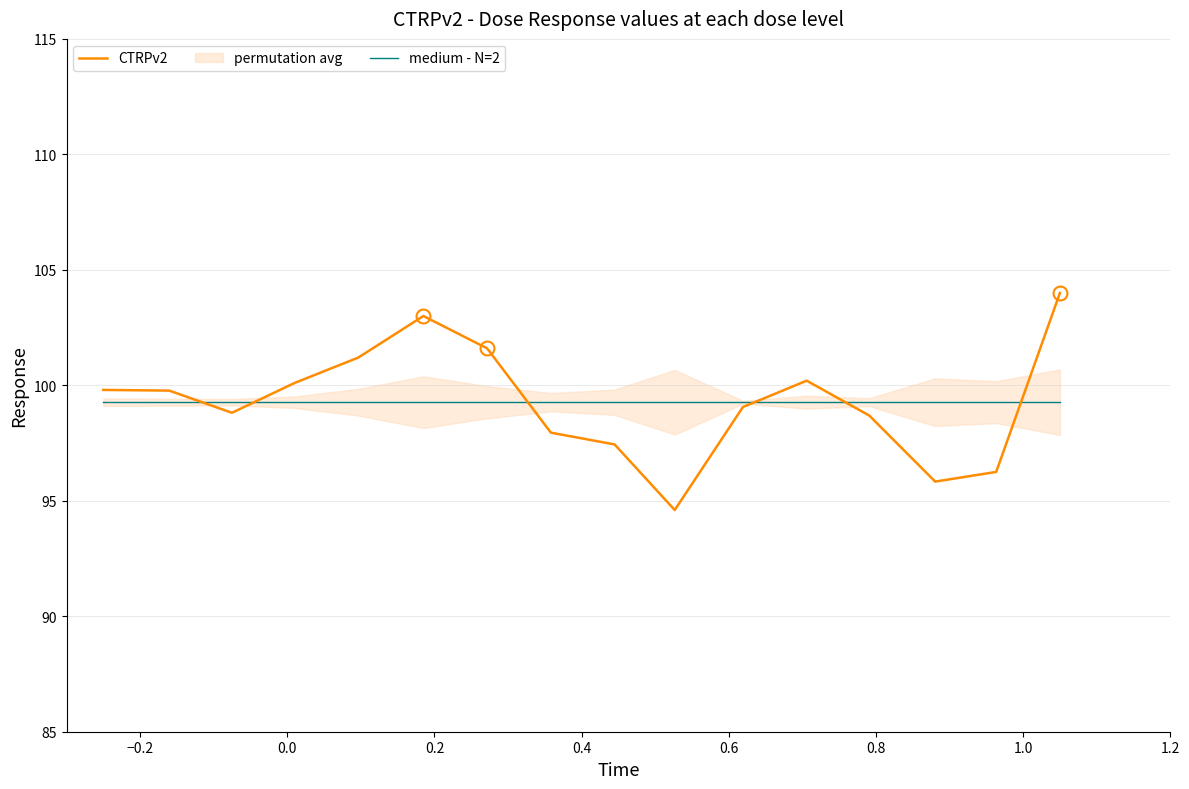

How many times do medium - N=2 and CTRPv2 cross each other?

6